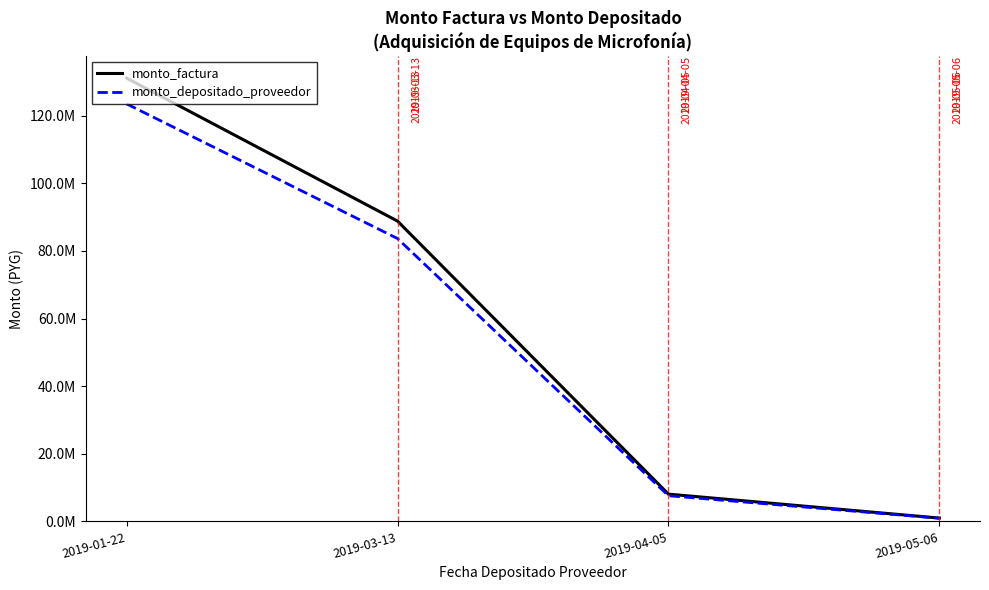

Between 2019-03-13 and 2019-04-05, which series saw the biggest shift?

monto_factura